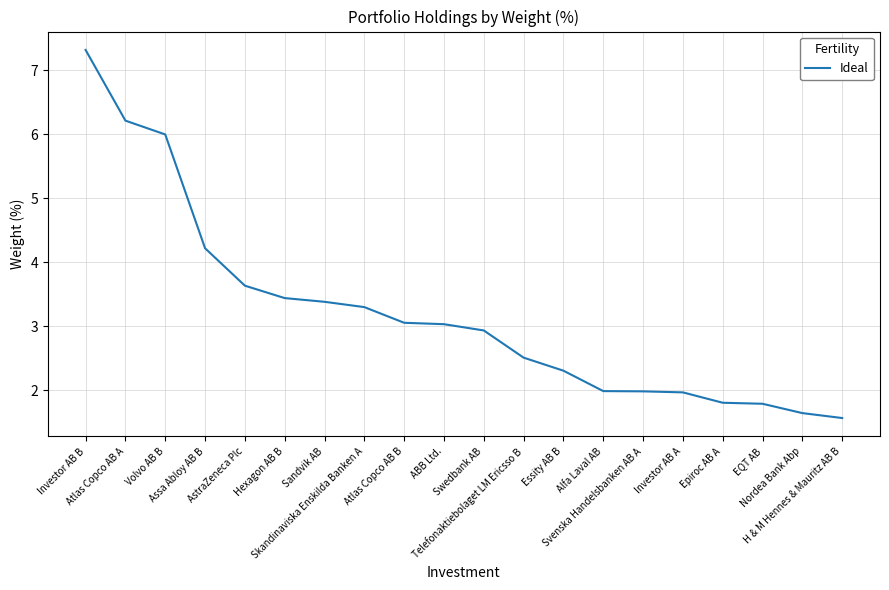

What is the difference between the maximum and minimum values?

5.8